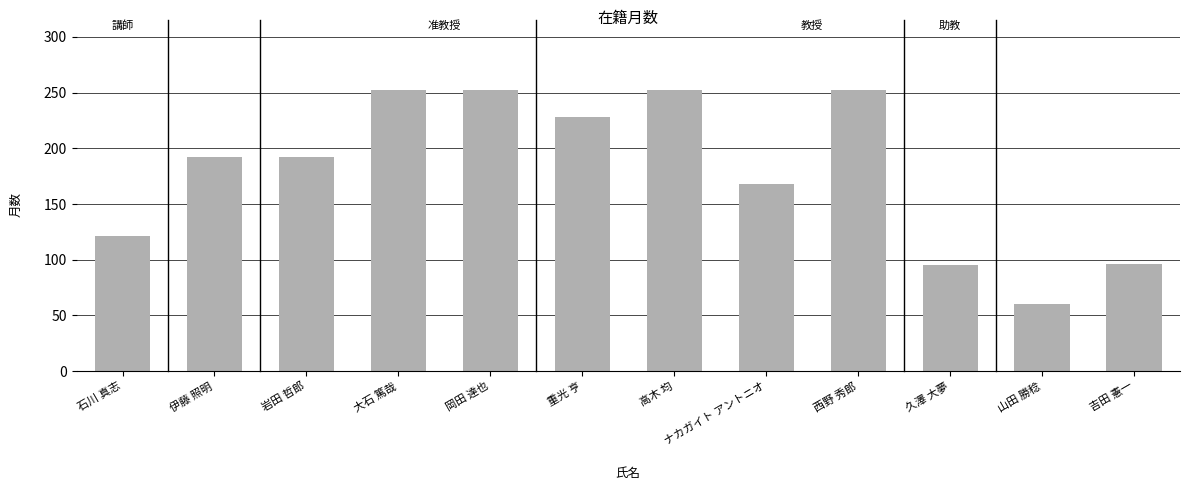

Between 岡田 達也 and 伊藤 照明, which is larger?

岡田 達也